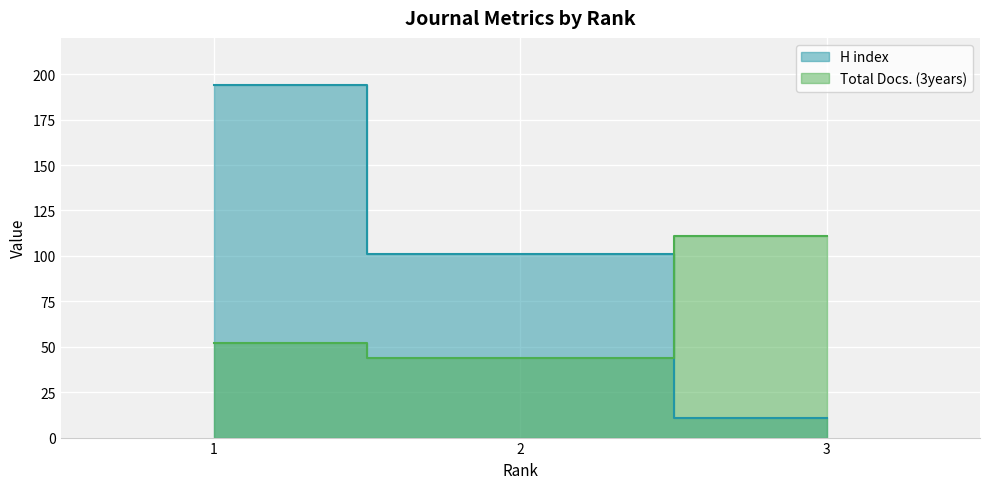

The value of H index at 3 is 11. True or false?

True